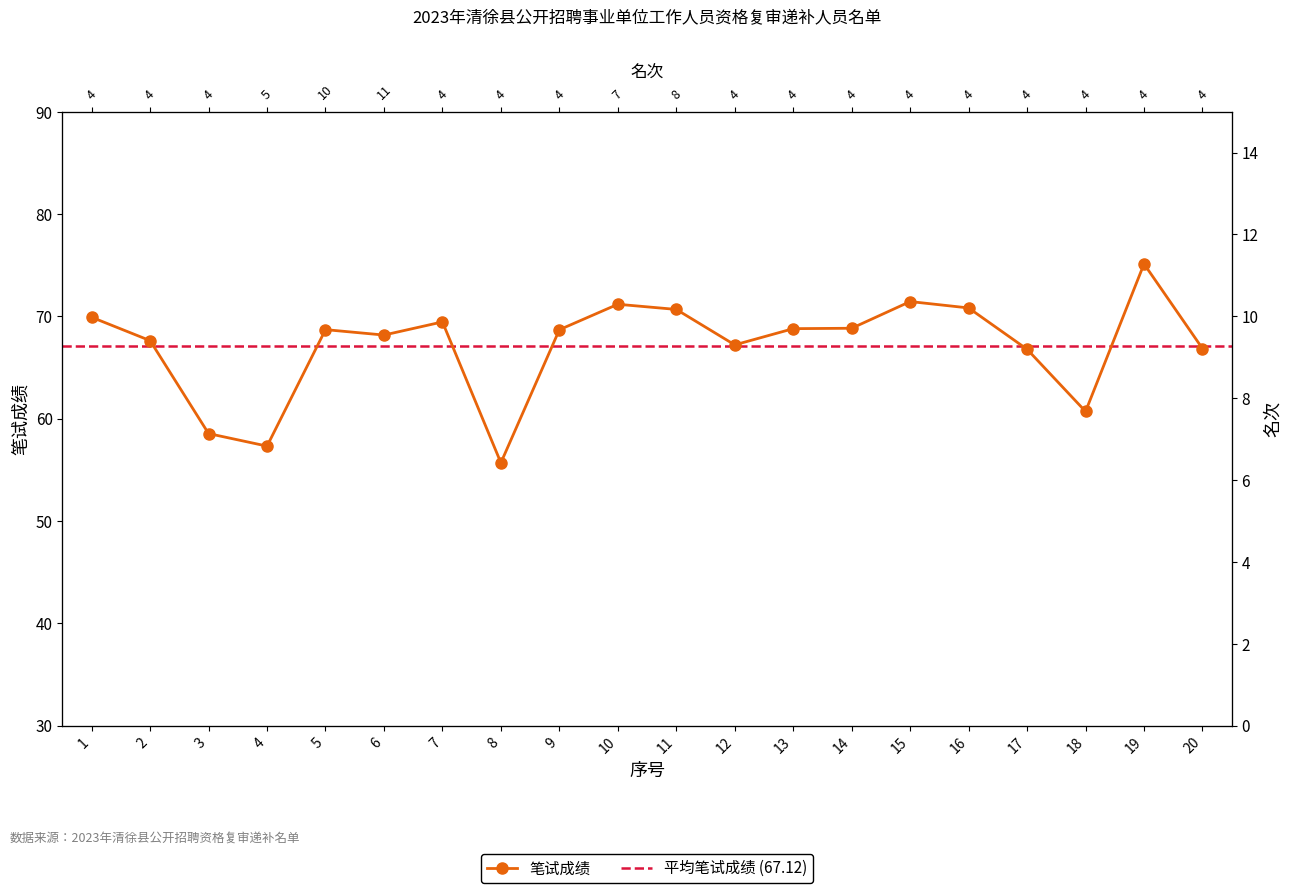

How many categories are shown in the chart?

20